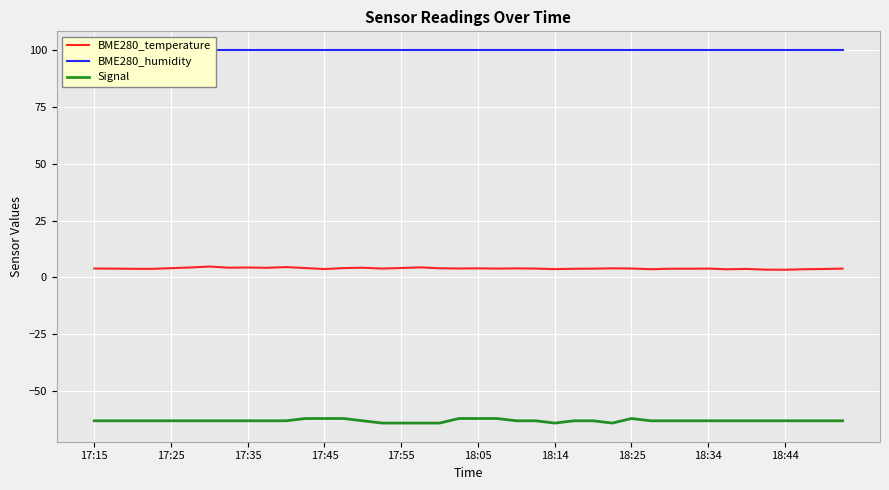

What value does the BME280_humidity series have at 21?

100.0